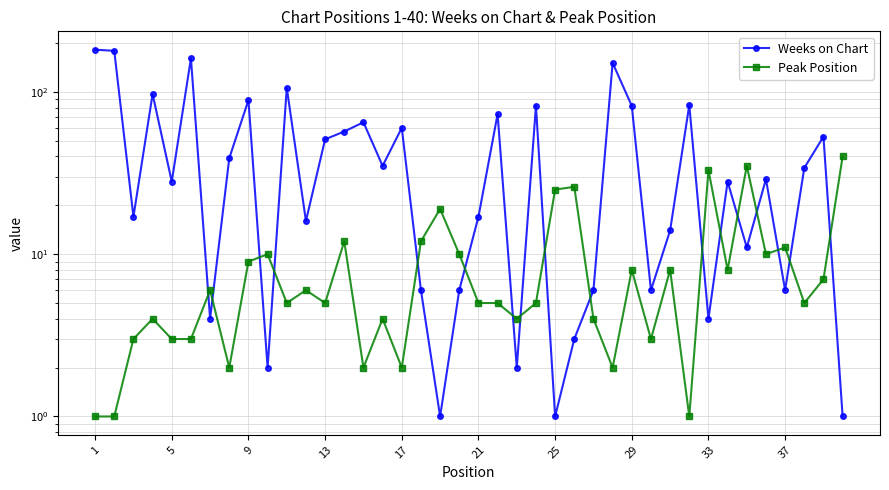

How many interior local valleys does the Weeks on Chart series have?

13